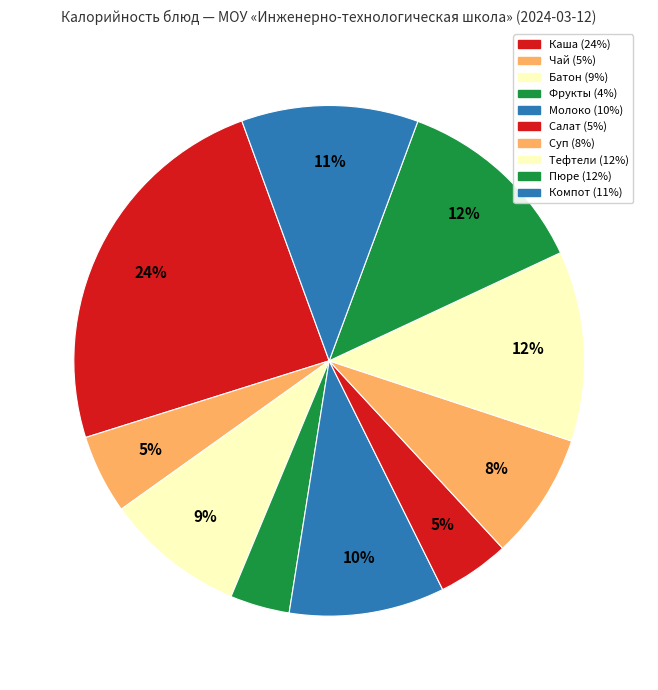

Rank the categories by value from lowest to highest.

ФРУКТЫ СВЕЖИЕ, САЛАТ ИЗ БЕЛОКОЧАННОЙ КАПУСТЫ, ЧАЙ С САХАРОМ, СУП ИЗ ОВОЩЕЙ СО СМЕТАНОЙ, БАТОН ОБОГАЩЕННЫЙ (завтрак), МОЛОКО, КОМПОТ ИЗ СМЕСИ СУХОФРУКТОВ, ТЕФТЕЛИ РЫБНЫЕ, КАРТОФЕЛЬНОЕ ПЮРЕ, КАША РИСОВАЯ МОЛОЧНАЯ С МАСЛОМ СЛИВОЧНЫМ